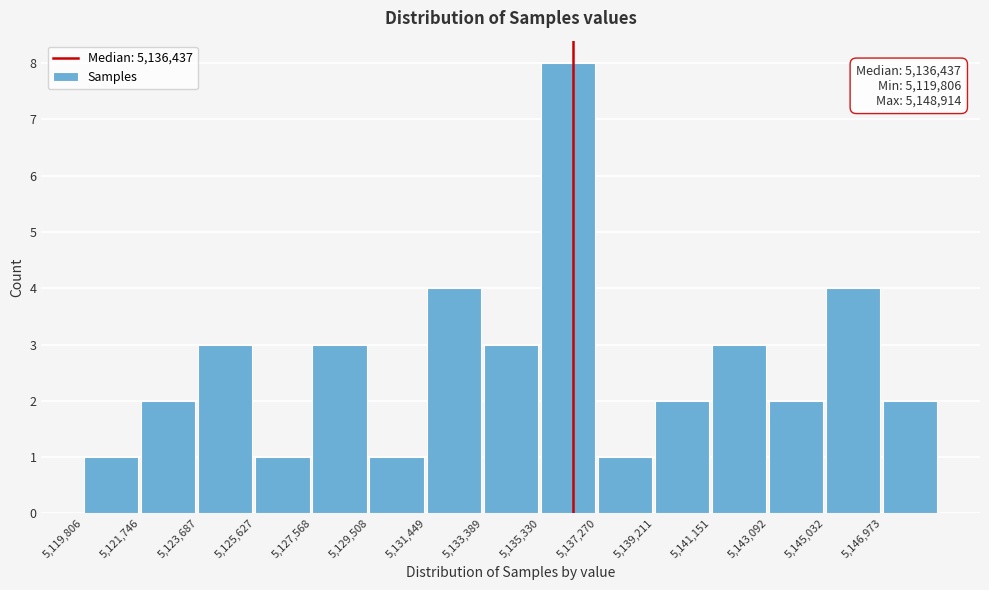

Over which range of the x-axis is the bar tallest?

5135400 to 5137200